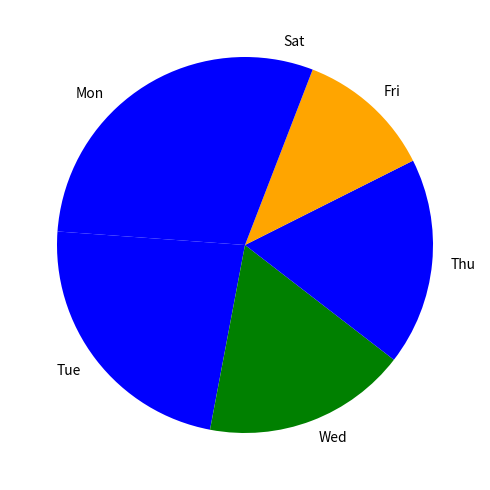

What is the smallest slice in the pie chart?

Sat